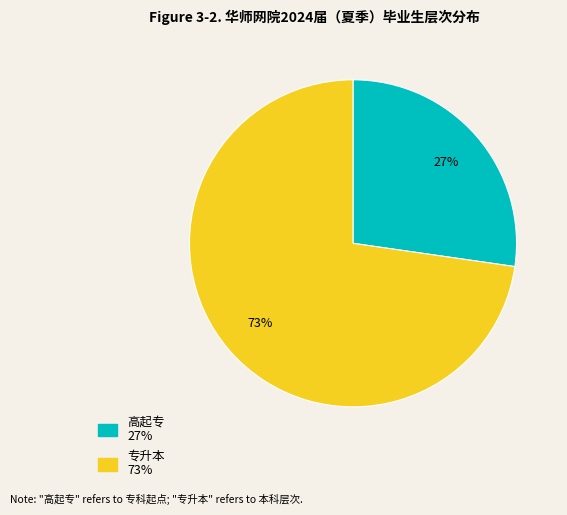

To the nearest percent, what is the combined percentage of 高起专 and 专升本?

100%